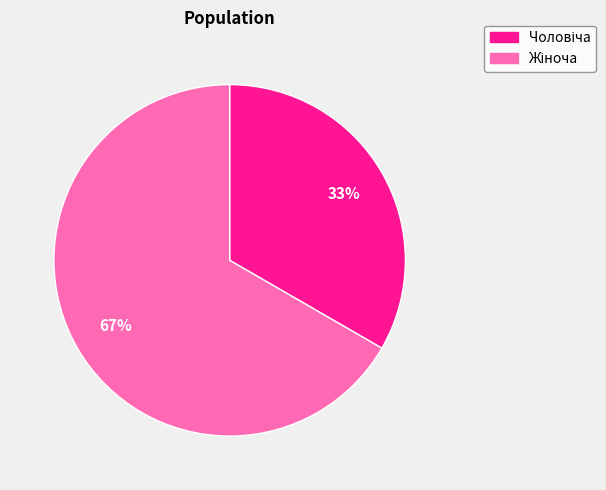

Does any single category account for the majority?

Yes